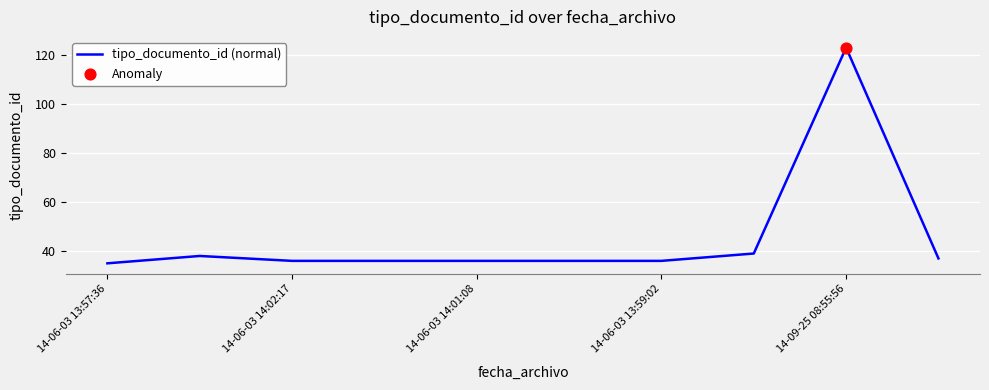

What is the maximum value shown in the chart?

123